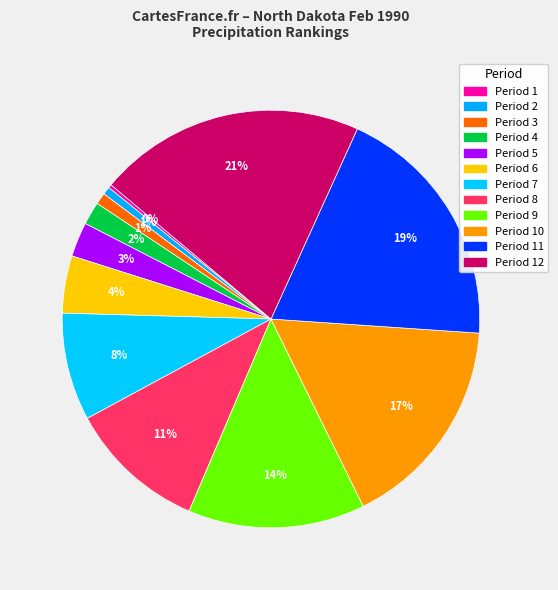

What is the smallest slice in the pie chart?

Period 1